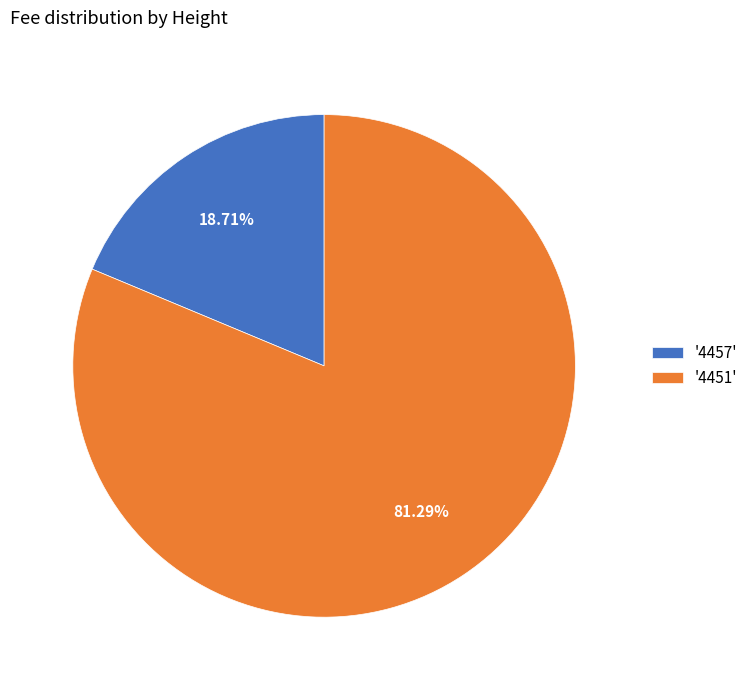

To the nearest percent, what is the difference between the largest and smallest slice percentages?

63%